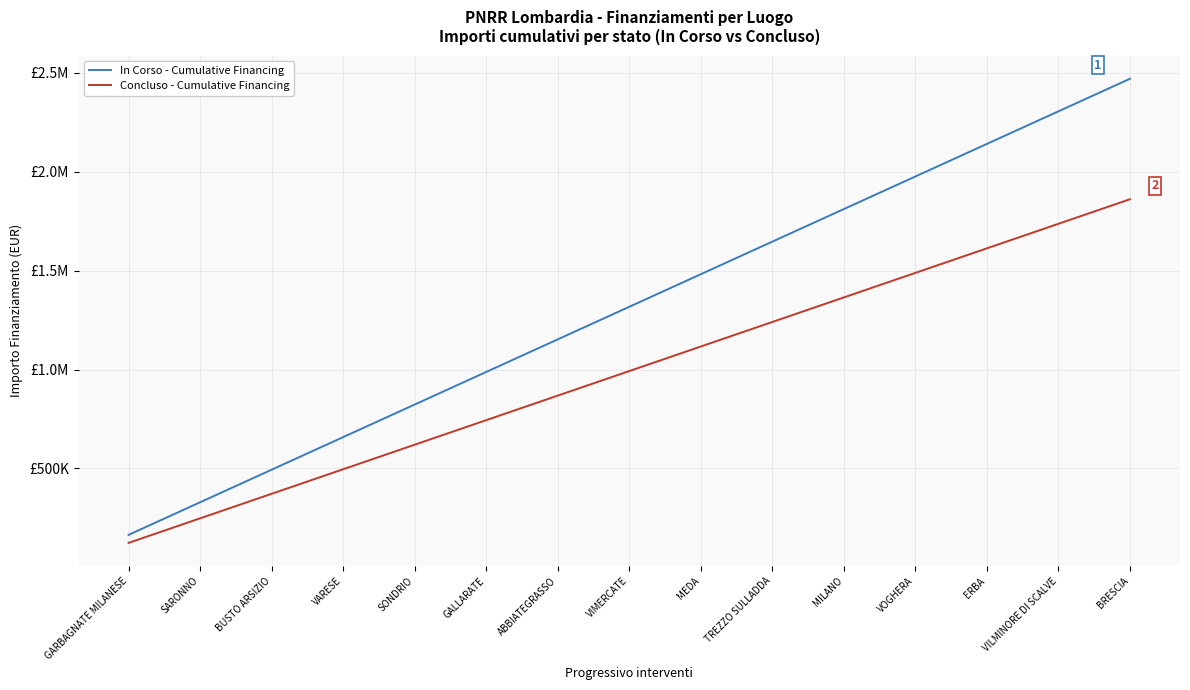

What are all the series names shown in the legend?

In Corso - Cumulative Financing, Concluso - Cumulative Financing